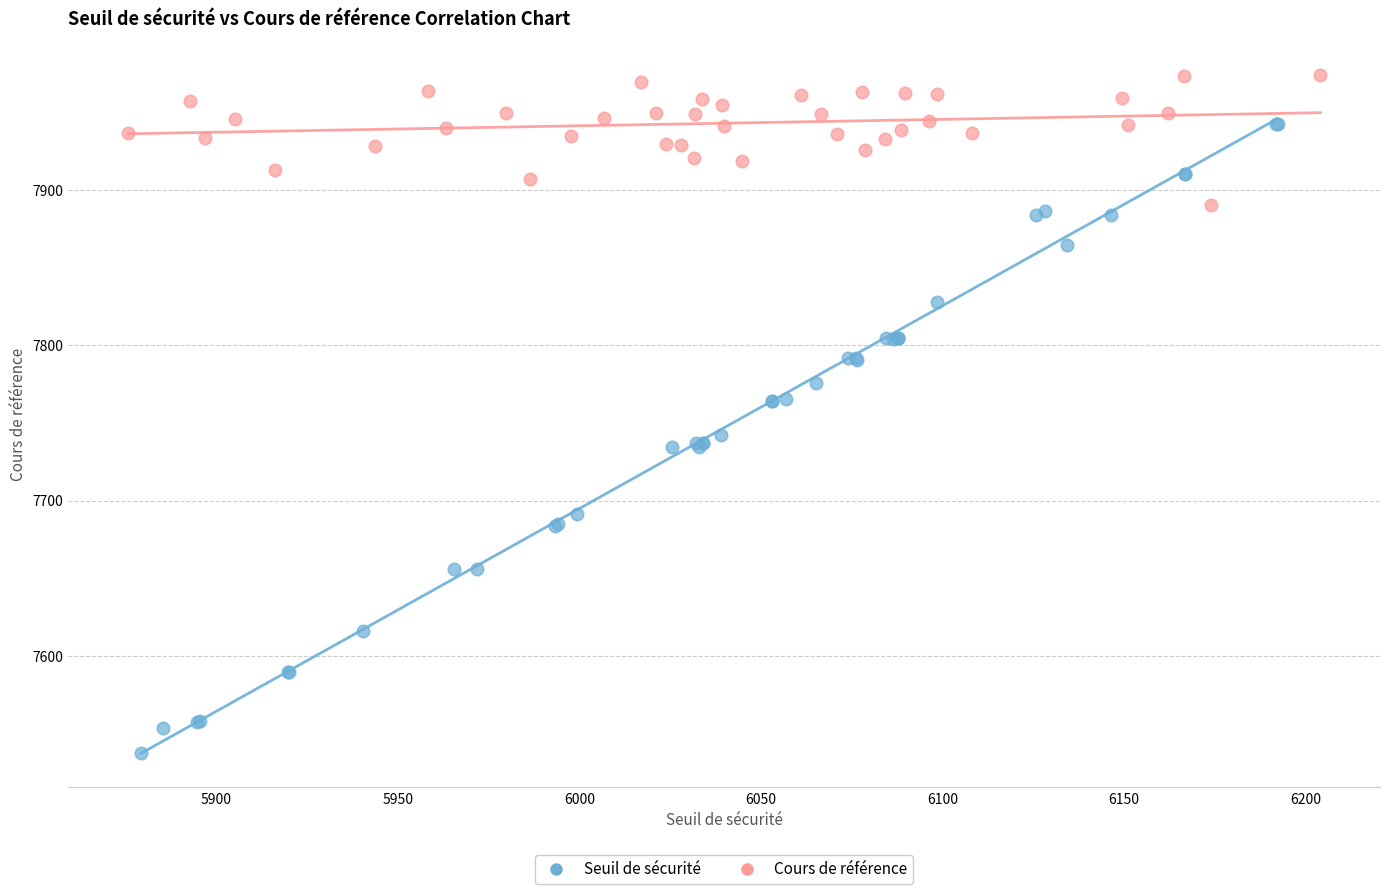

Which series has the widest spread of Y values?

Seuil de sécurité